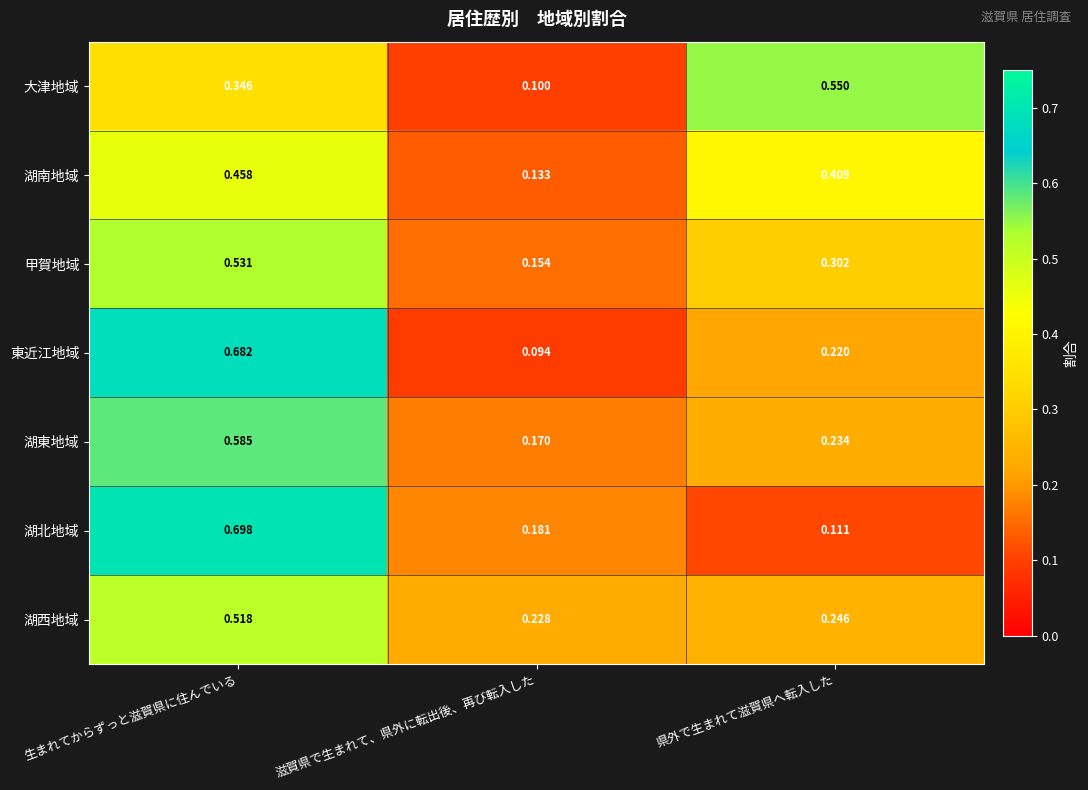

Rank the series at 県外で生まれて滋賀県へ転入した from lowest to highest value.

湖北地域, 東近江地域, 湖東地域, 湖西地域, 甲賀地域, 湖南地域, 大津地域